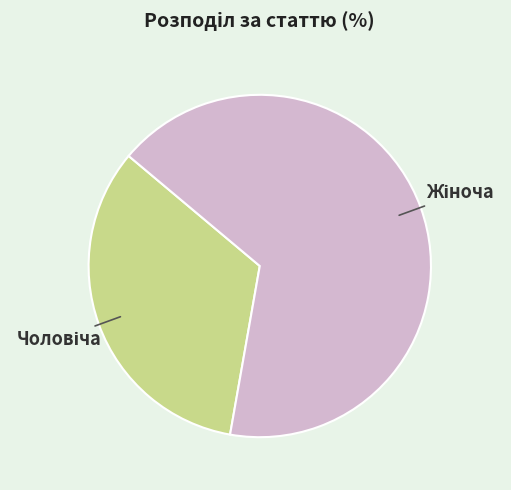

Does any single category account for the majority?

Yes